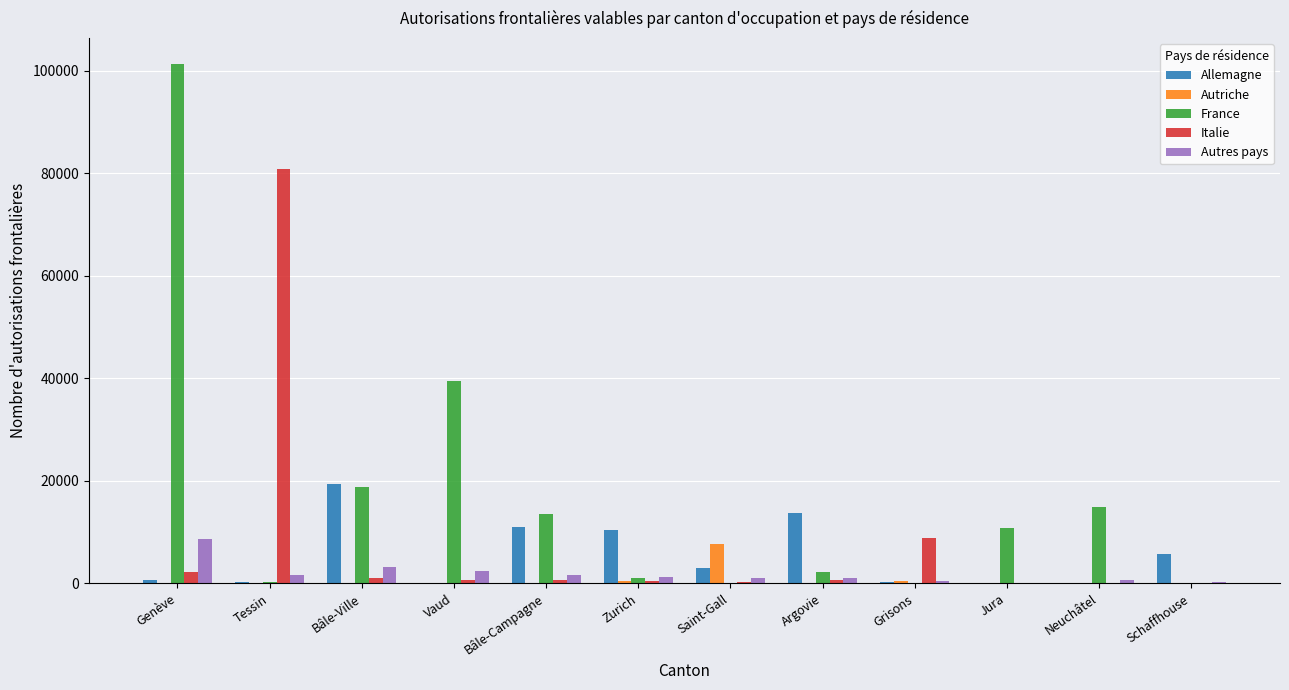

Which label corresponds to the largest value in the chart?

Genève